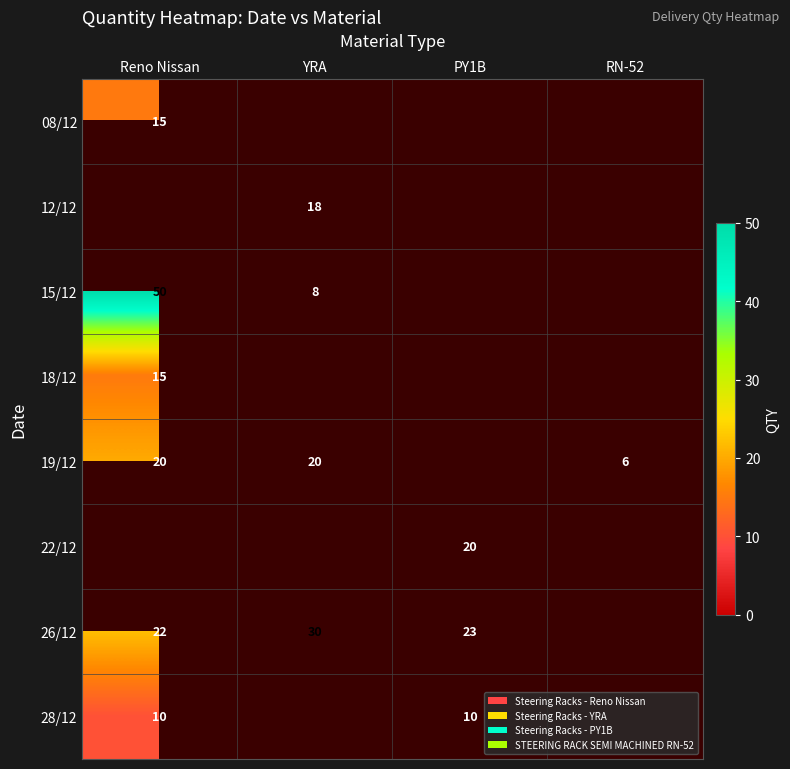

The 15/12 series shows 50 at Reno Nissan. True or false?

True